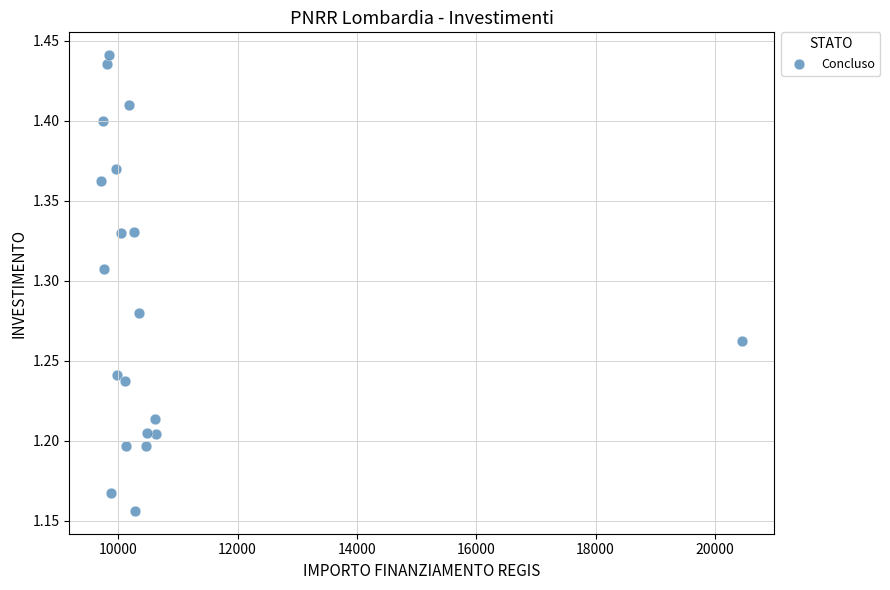

What is the range of Y values (max minus min)?

0.3